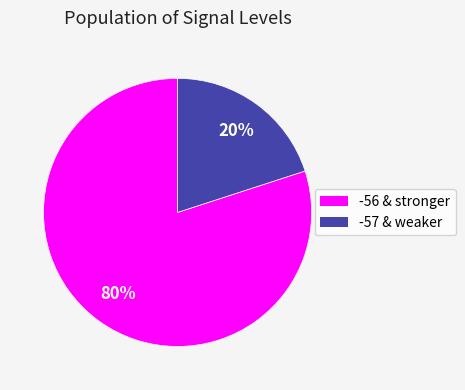

To the nearest percent, what is the average slice percentage?

50%